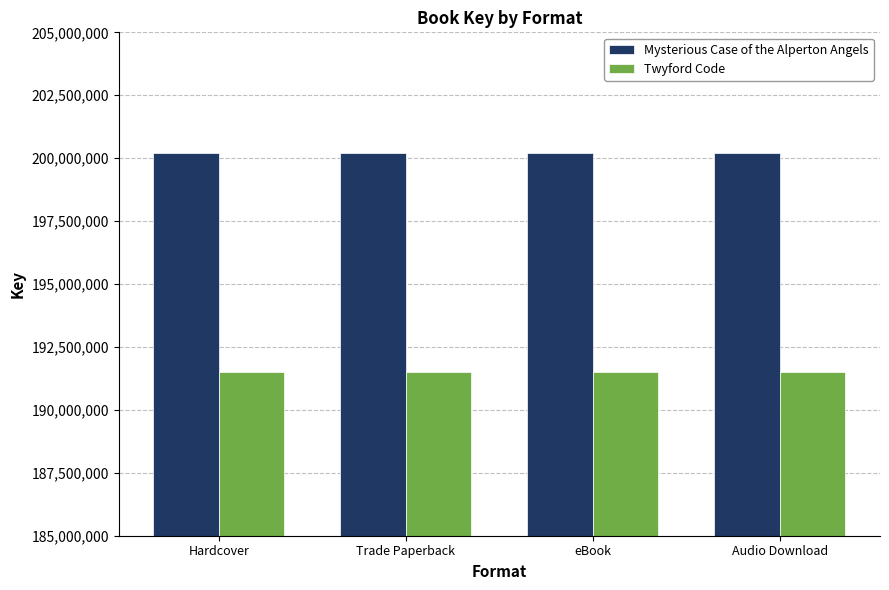

What is the sum of the Twyford Code values at Trade Paperback and Audio Download?

383036962